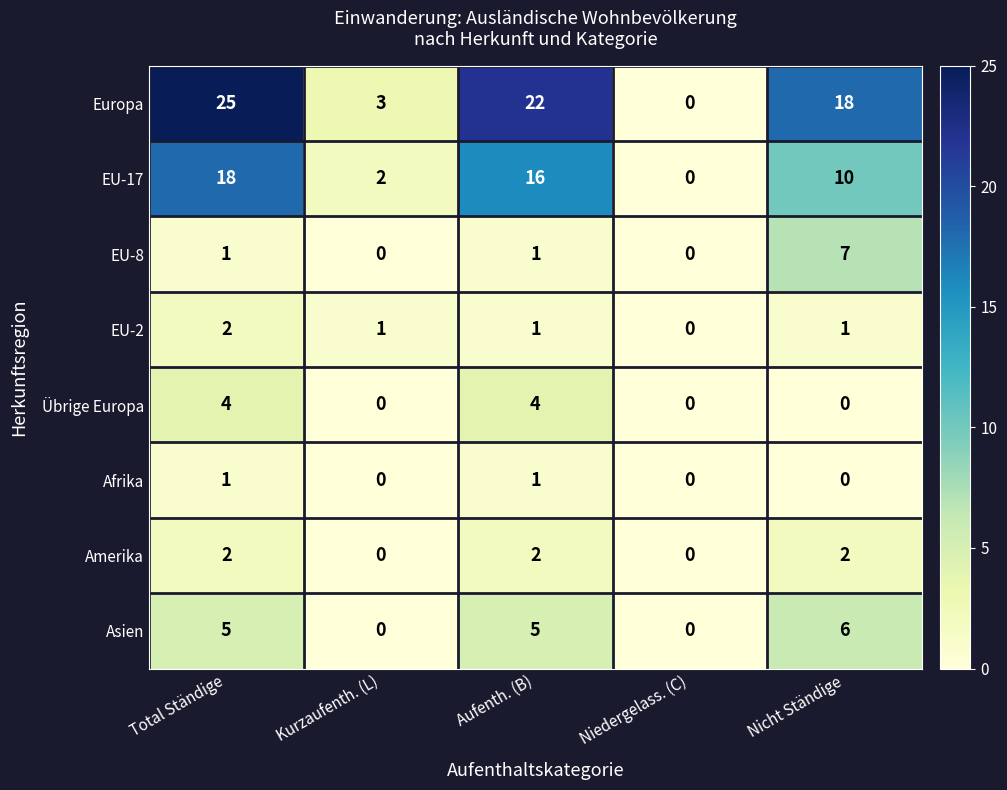

Is the value of Afrika at Aufenth. (B) greater than the value of Europa at Total Ständige?

No